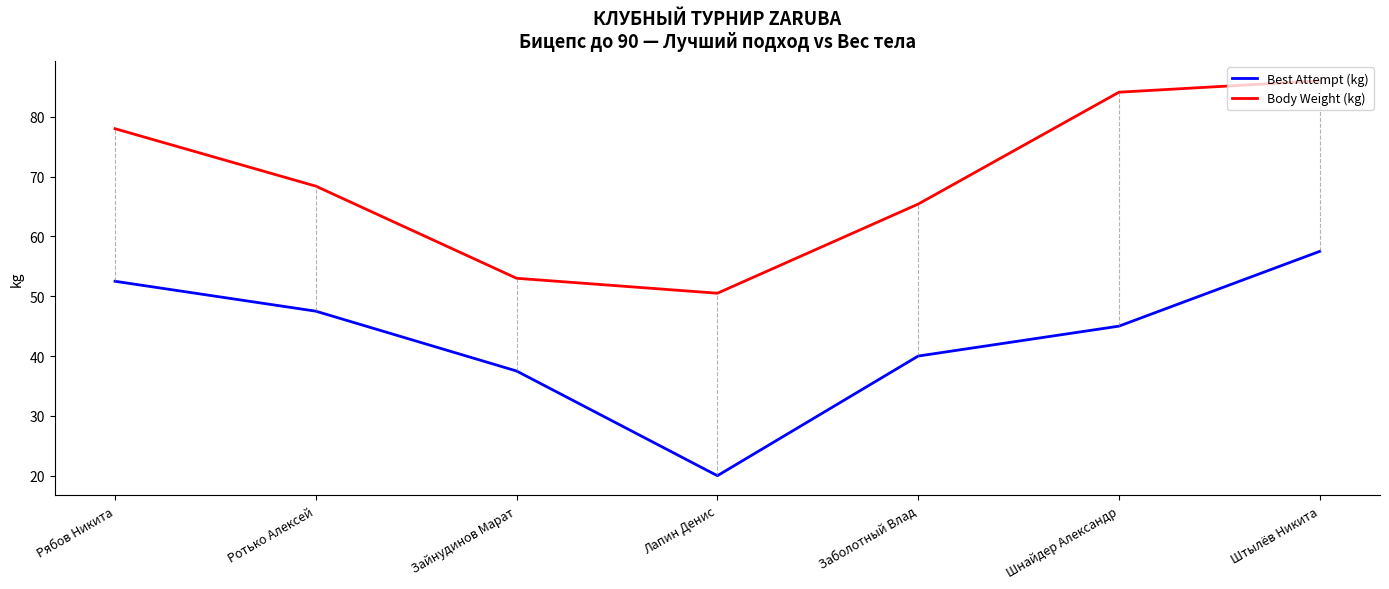

True or false: Best Attempt (kg) has more than 1 interior local peaks.

False